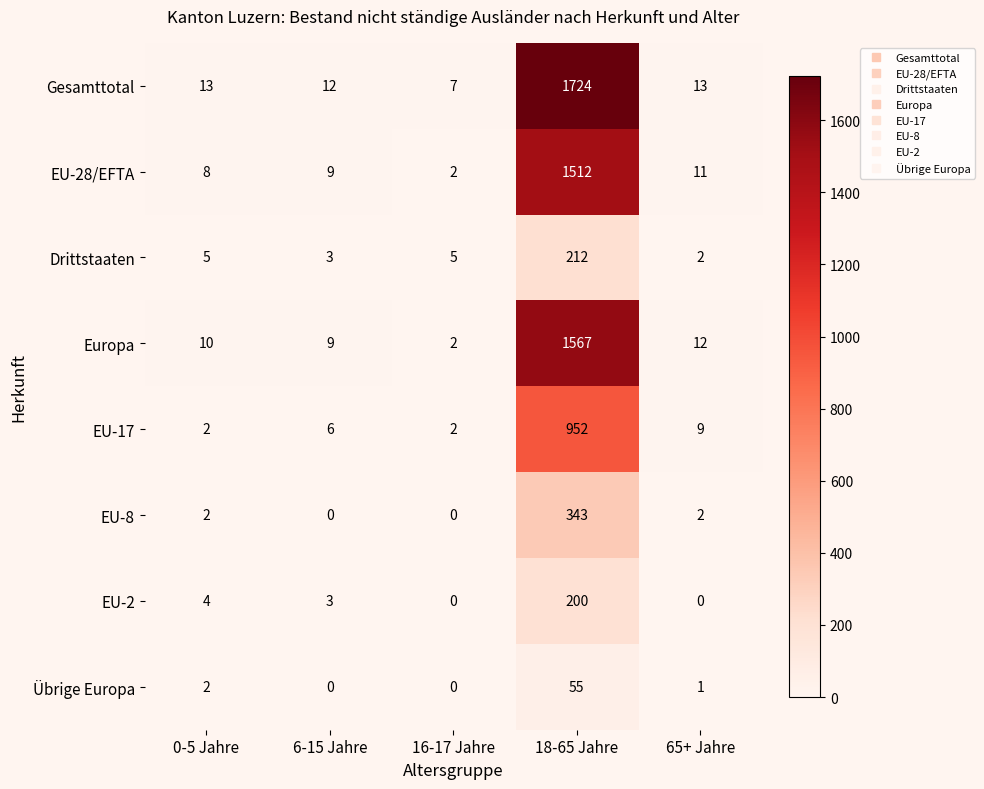

How many distinct data groups are displayed?

8